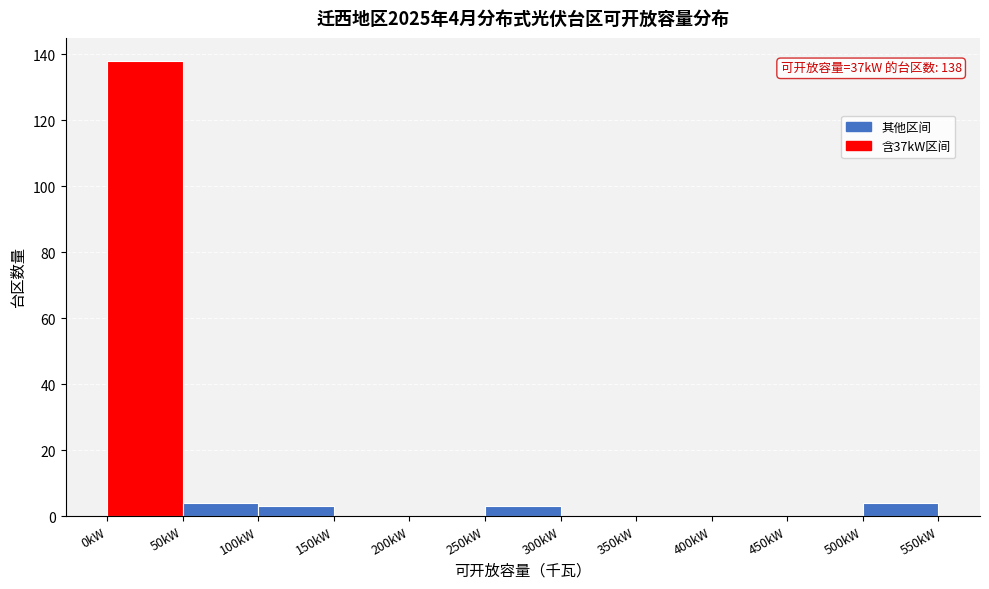

Which range on the x-axis has the tallest bar?

0 to 50